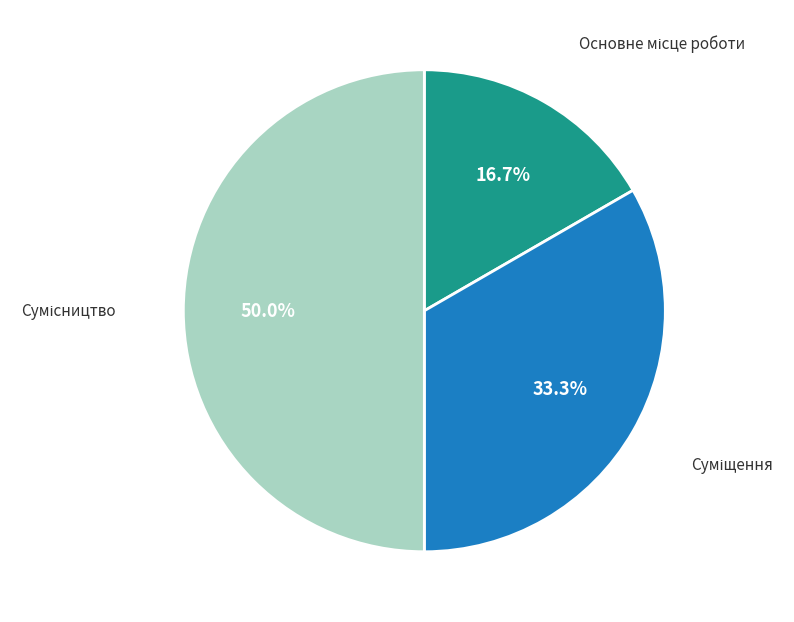

Rank the categories by value from lowest to highest.

Основне місце роботи, Суміщення, Сумісництво